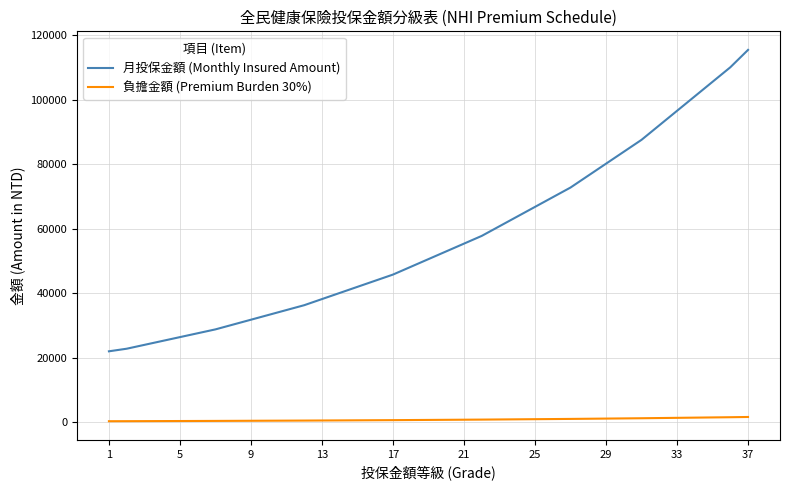

Which series has the widest spread of values?

月投保金額 (Monthly Insured Amount)